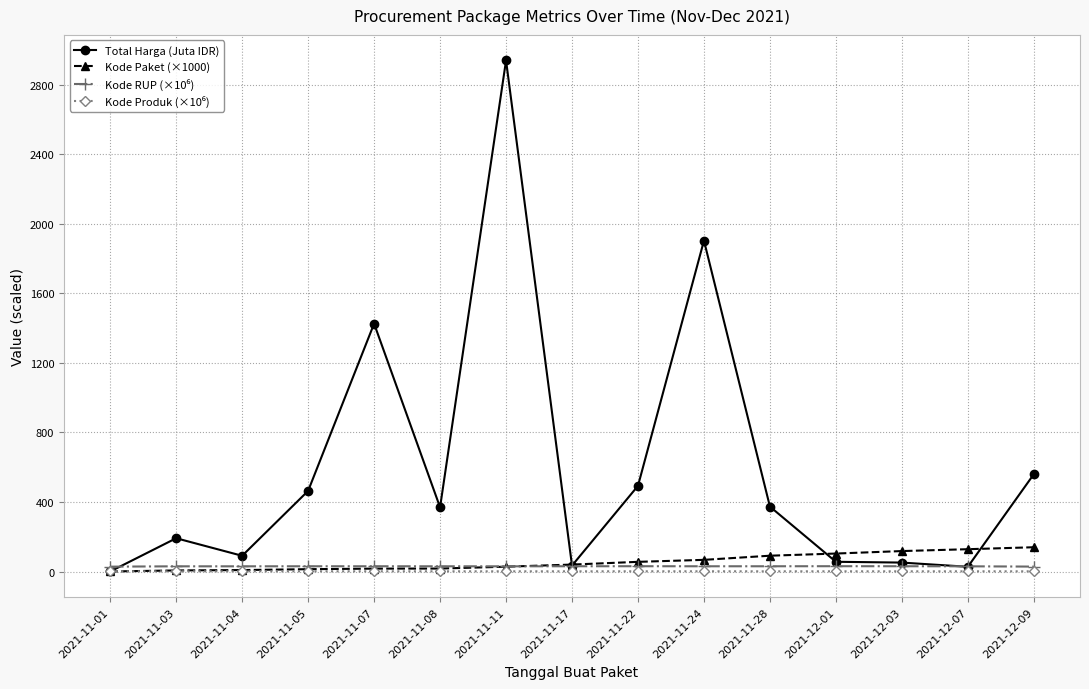

Which label corresponds to the largest value in the chart?

2021-11-11